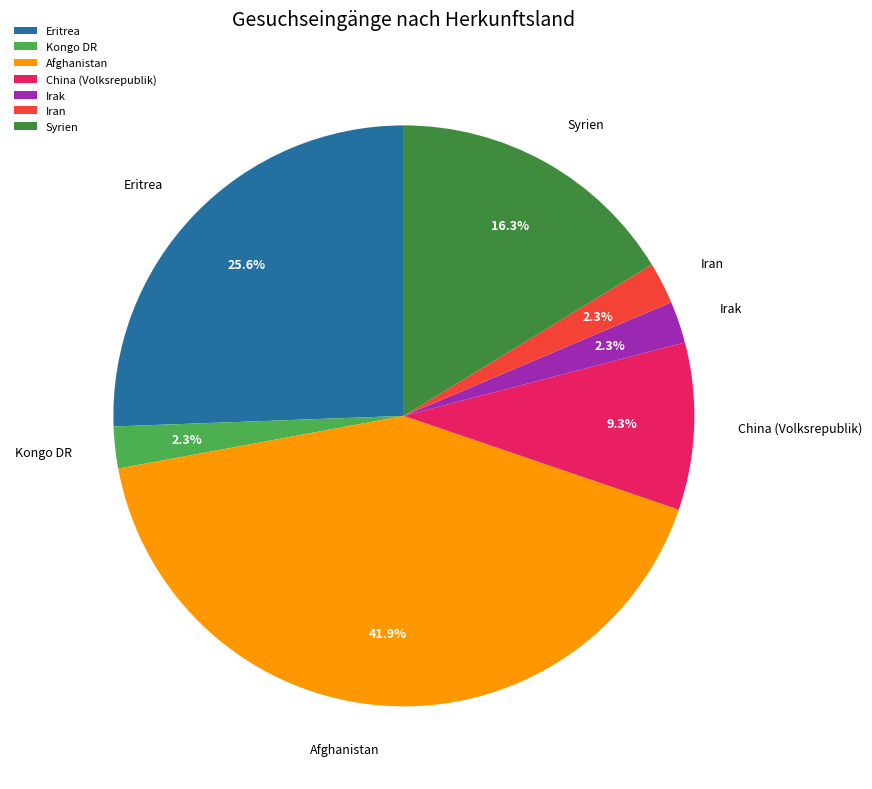

How many slices are in this pie chart?

7